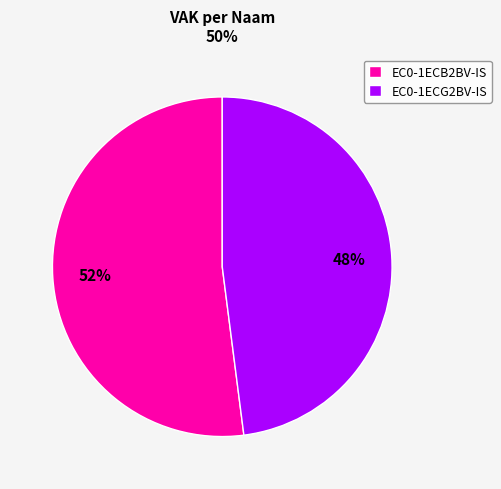

Do EC0-1ECG2BV-IS and EC0-1ECB2BV-IS together represent more than half of the pie?

Yes